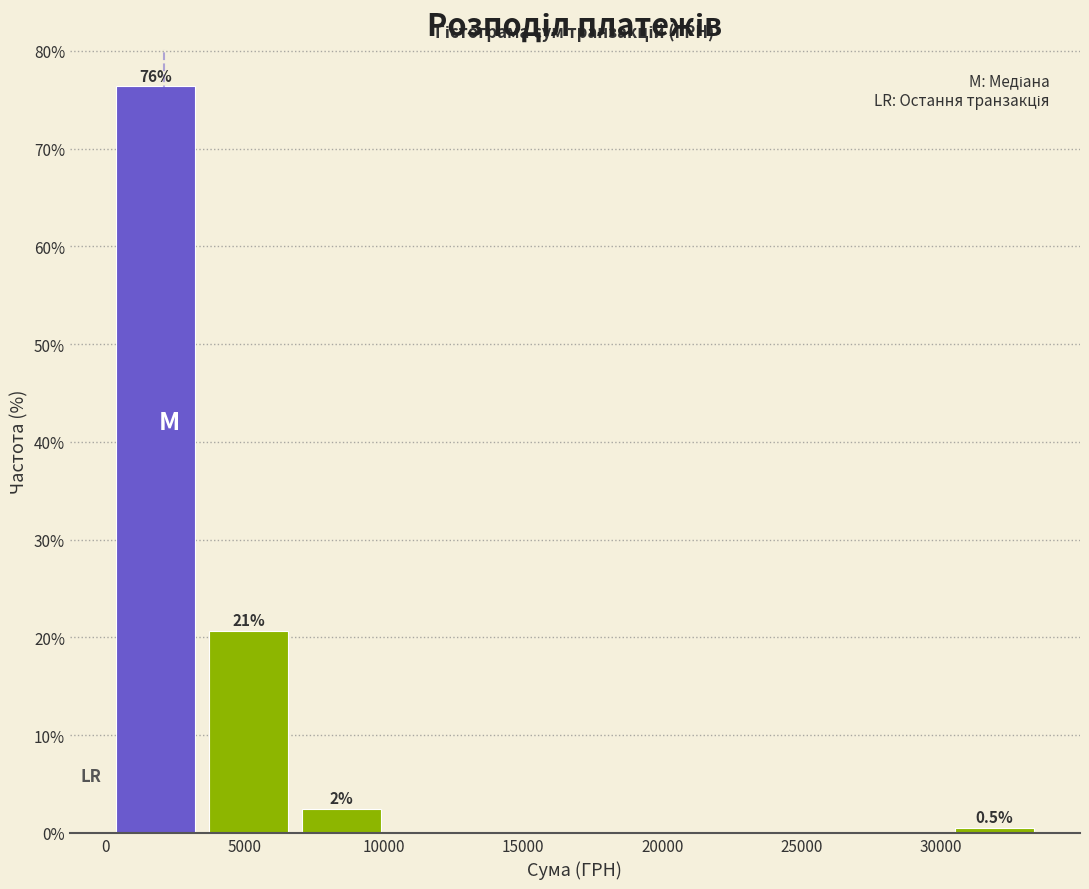

Which range on the x-axis has the tallest bar?

0 to 3500